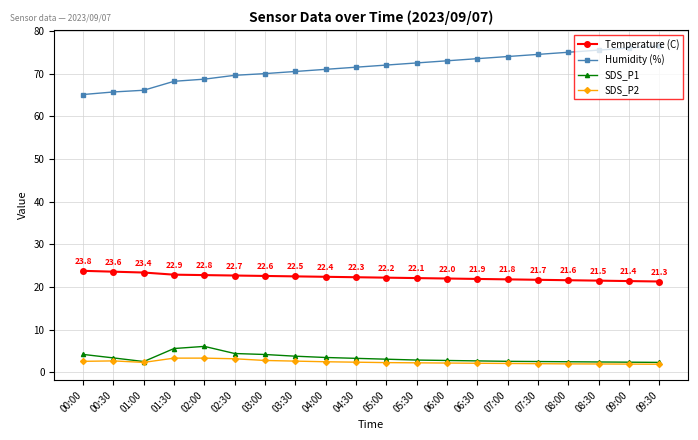

The value of Humidity (%) at 05:30 is 31.4. True or false?

False